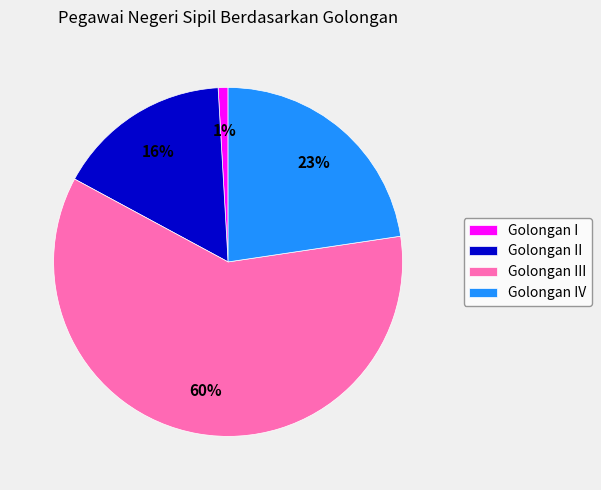

To the nearest percent, what is the difference between the largest and smallest slice percentages?

59%